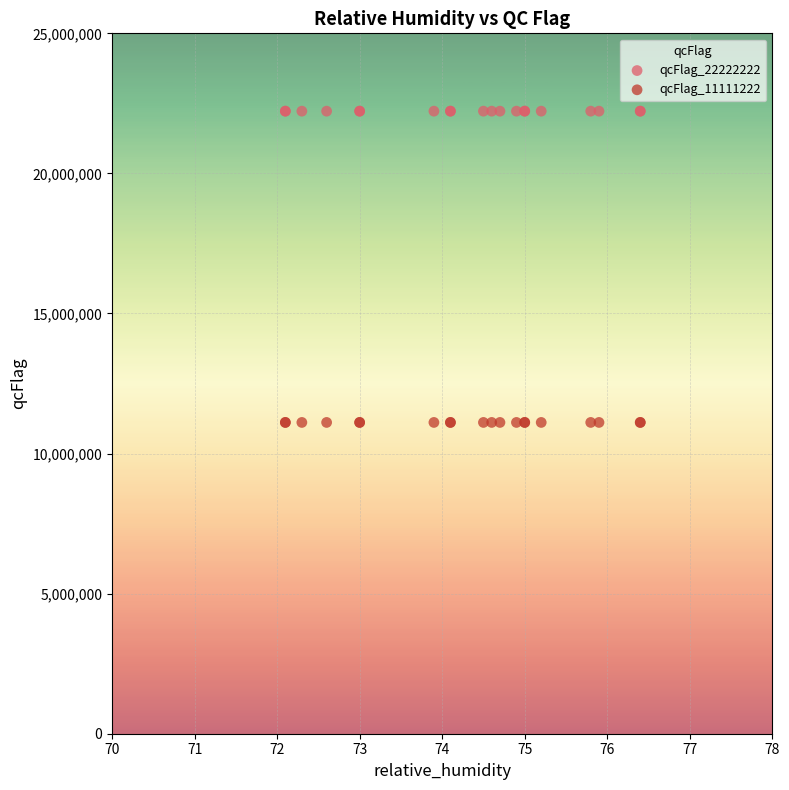

Which series reaches the minimum Y coordinate?

qcFlag_11111222